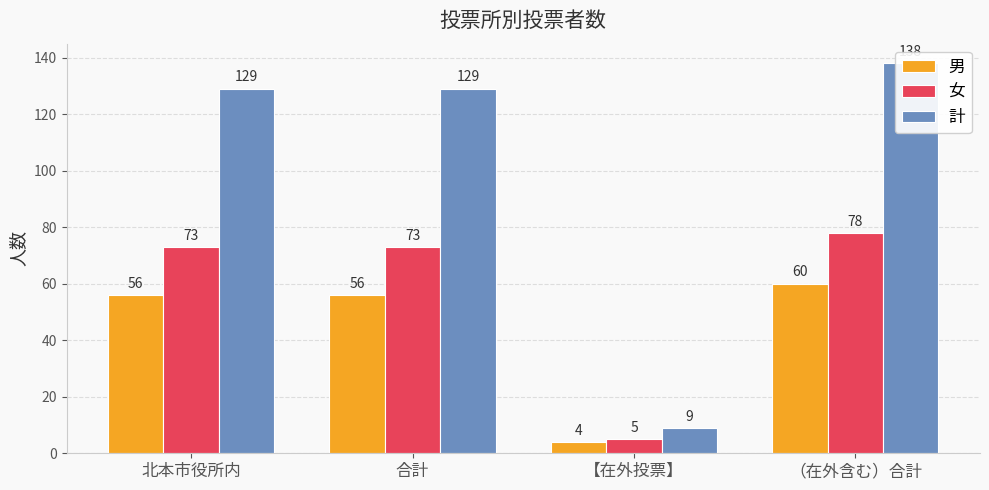

Rank the series by their maximum value, from highest to lowest.

計, 女, 男